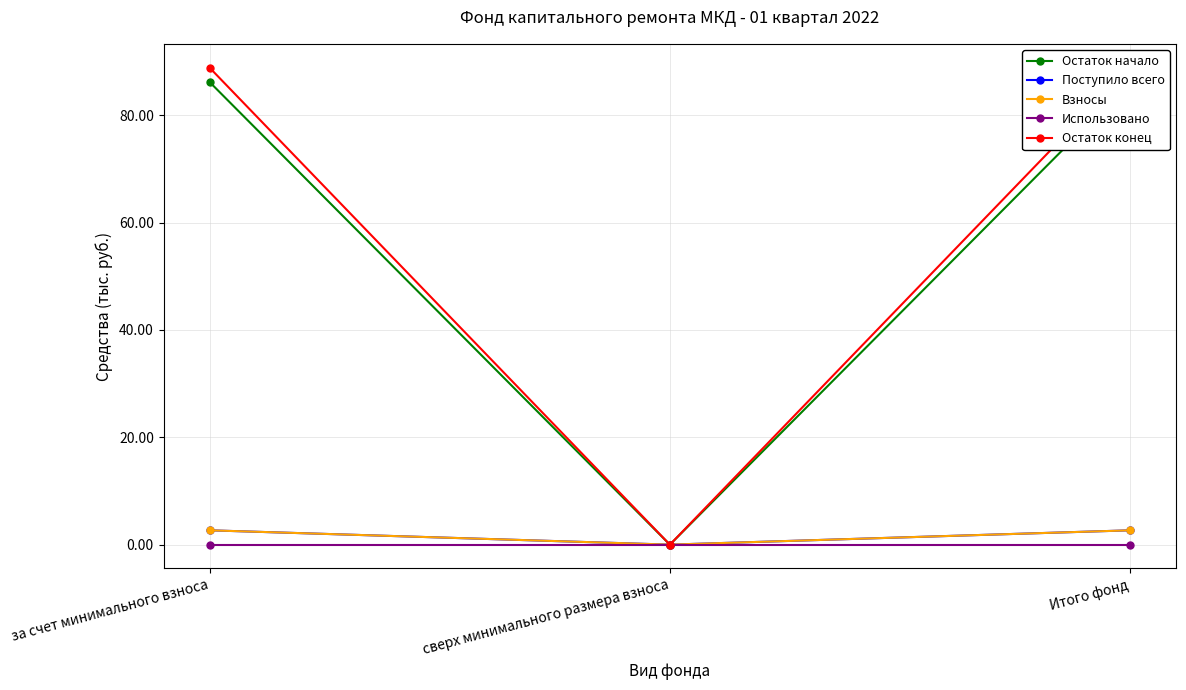

Which series has the largest total across all categories?

Остаток конец